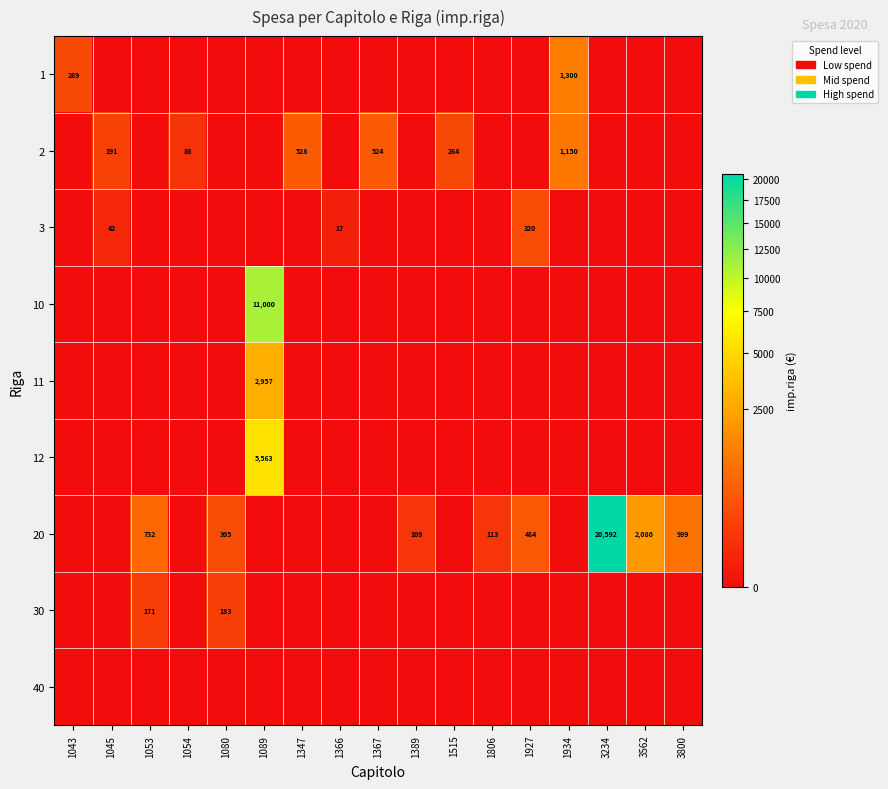

Is it true that 20 equals 1700 at 3800?

False